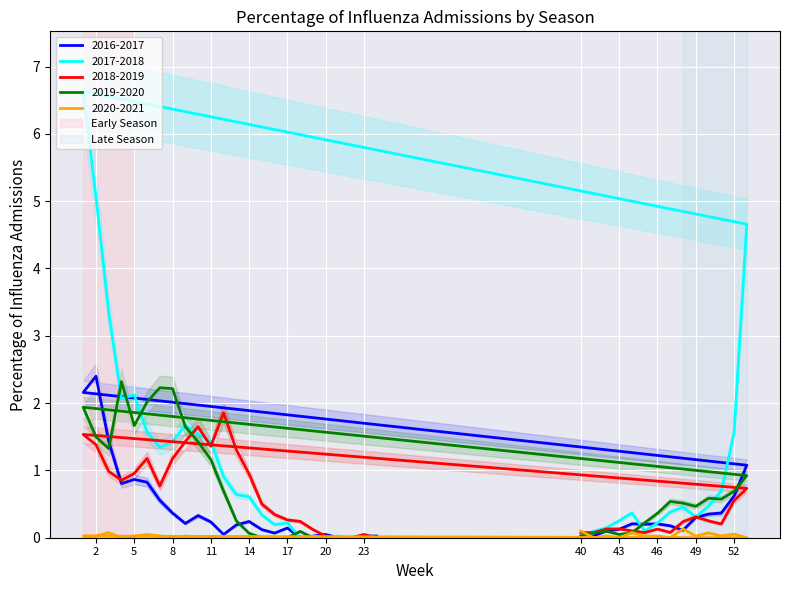

Is it true that 2019-2020 equals 1.3 at 20?

False